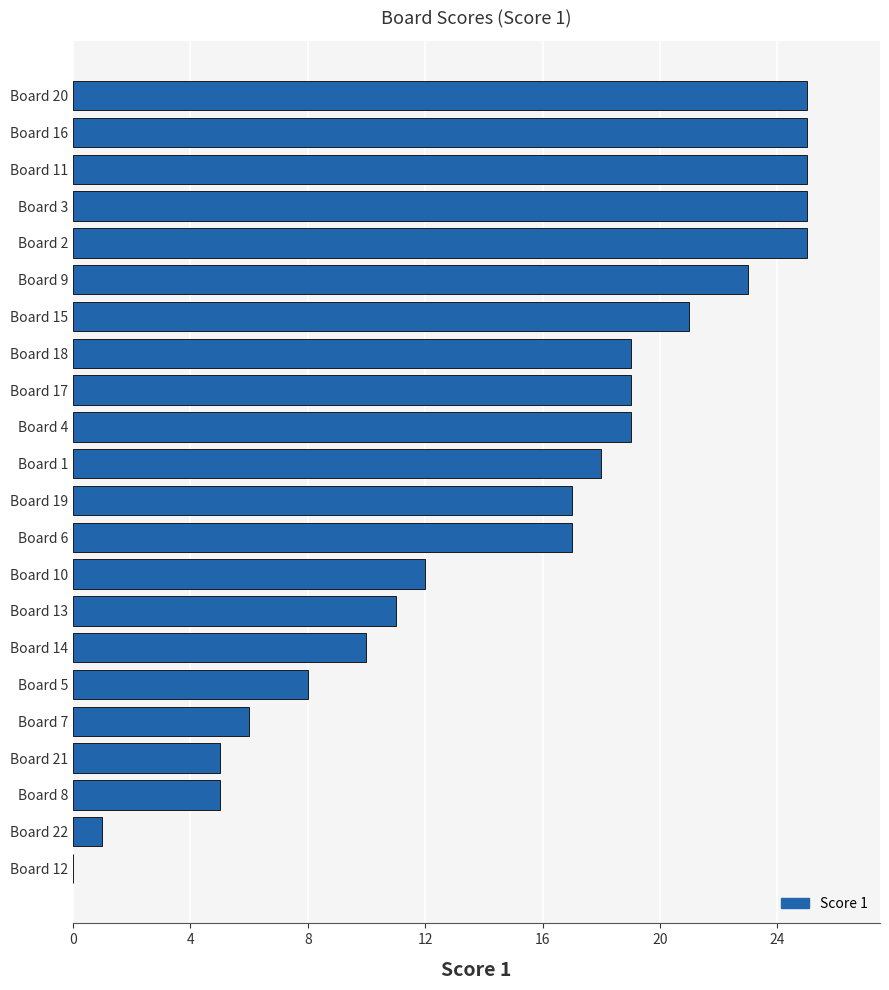

What is the sum of the values at Board 9 and Board 15?

44